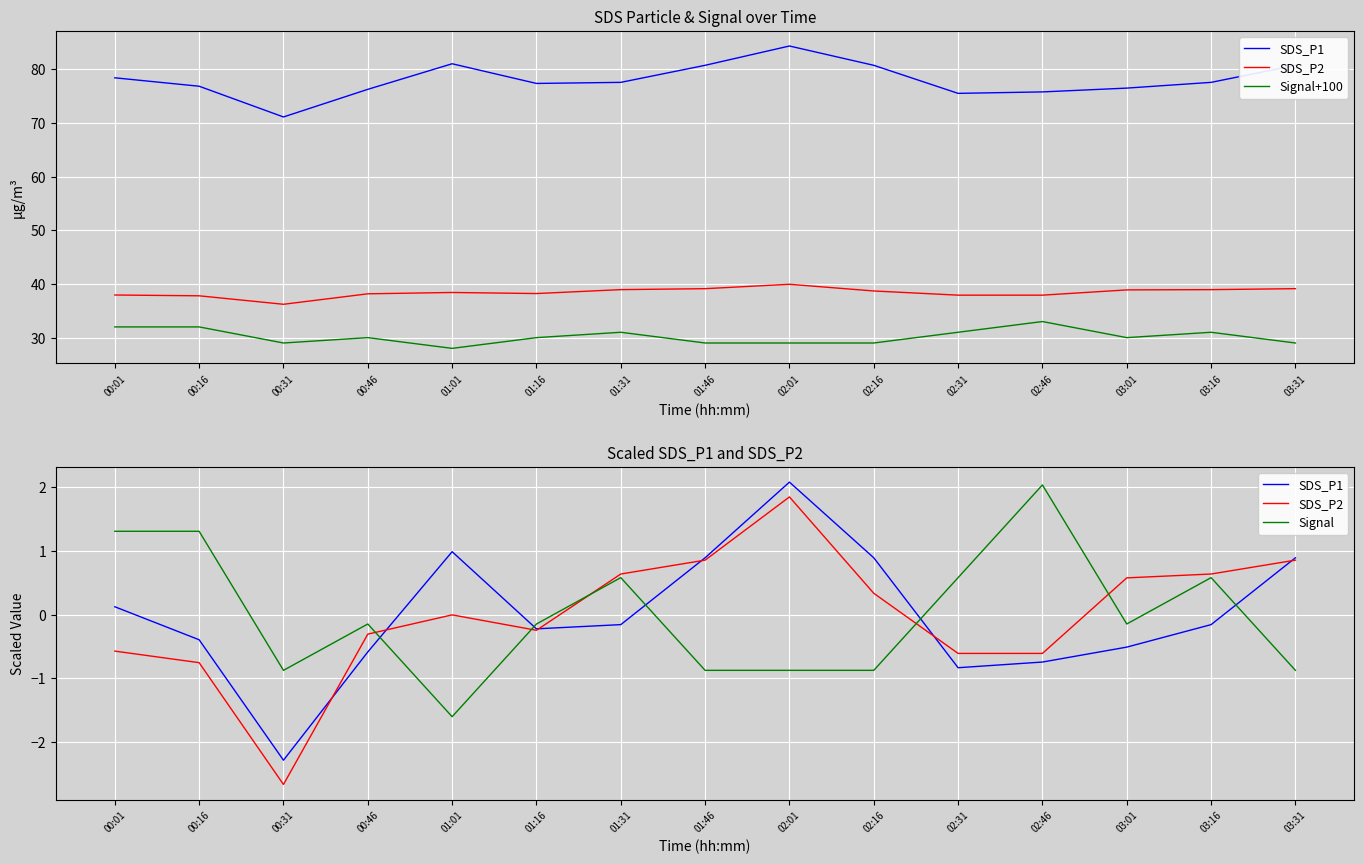

What position from the left is 02:16?

10